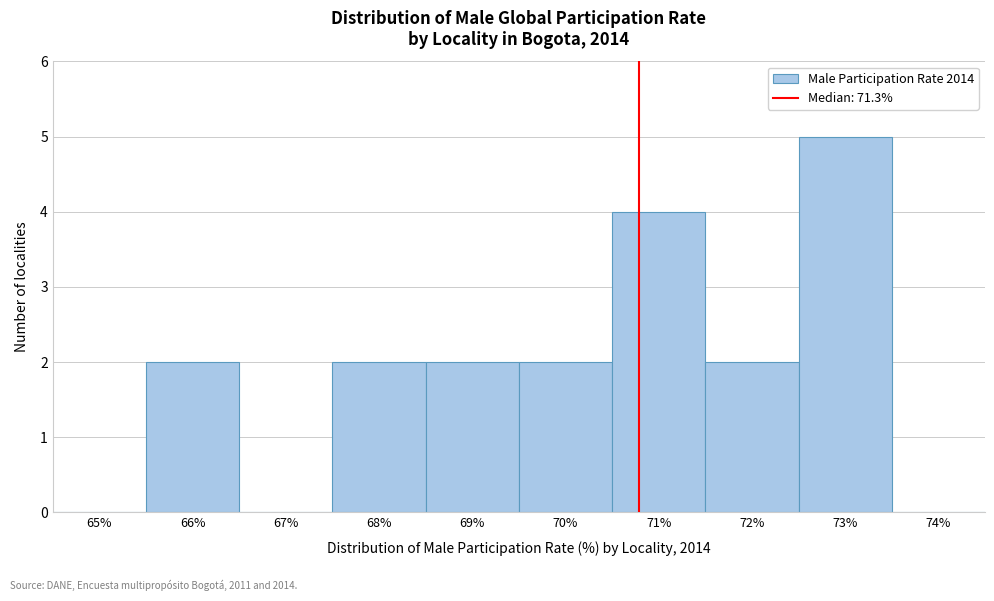

Reading left to right, what are all the values shown in this chart?

65%=0	66%=2	67%=0	68%=2	69%=2	70%=2	71%=4	72%=2	73%=5	74%=0